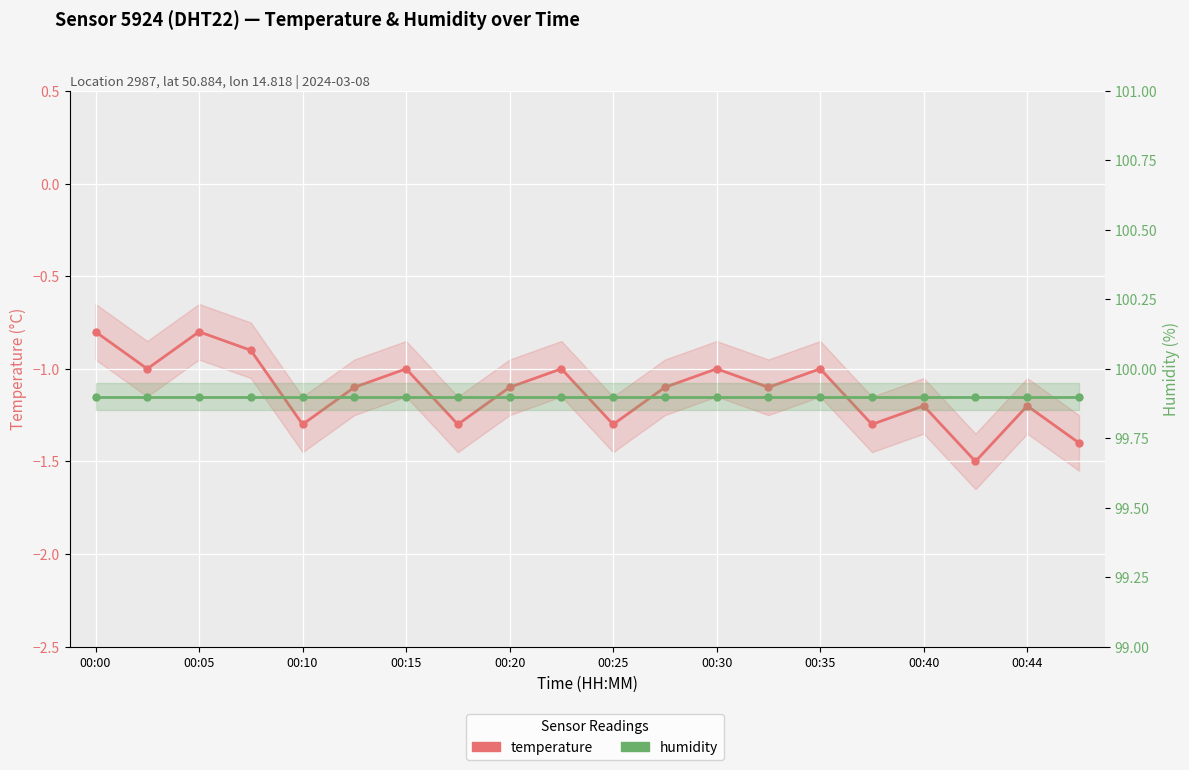

At 00:44, list the series in order from largest to smallest.

humidity, temperature